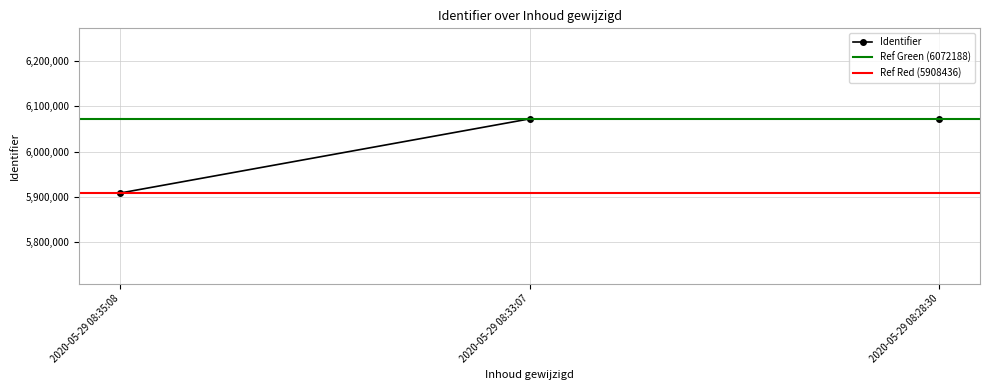

Is it true that the value at 2020-05-29 08:33:07 is 9500050?

False